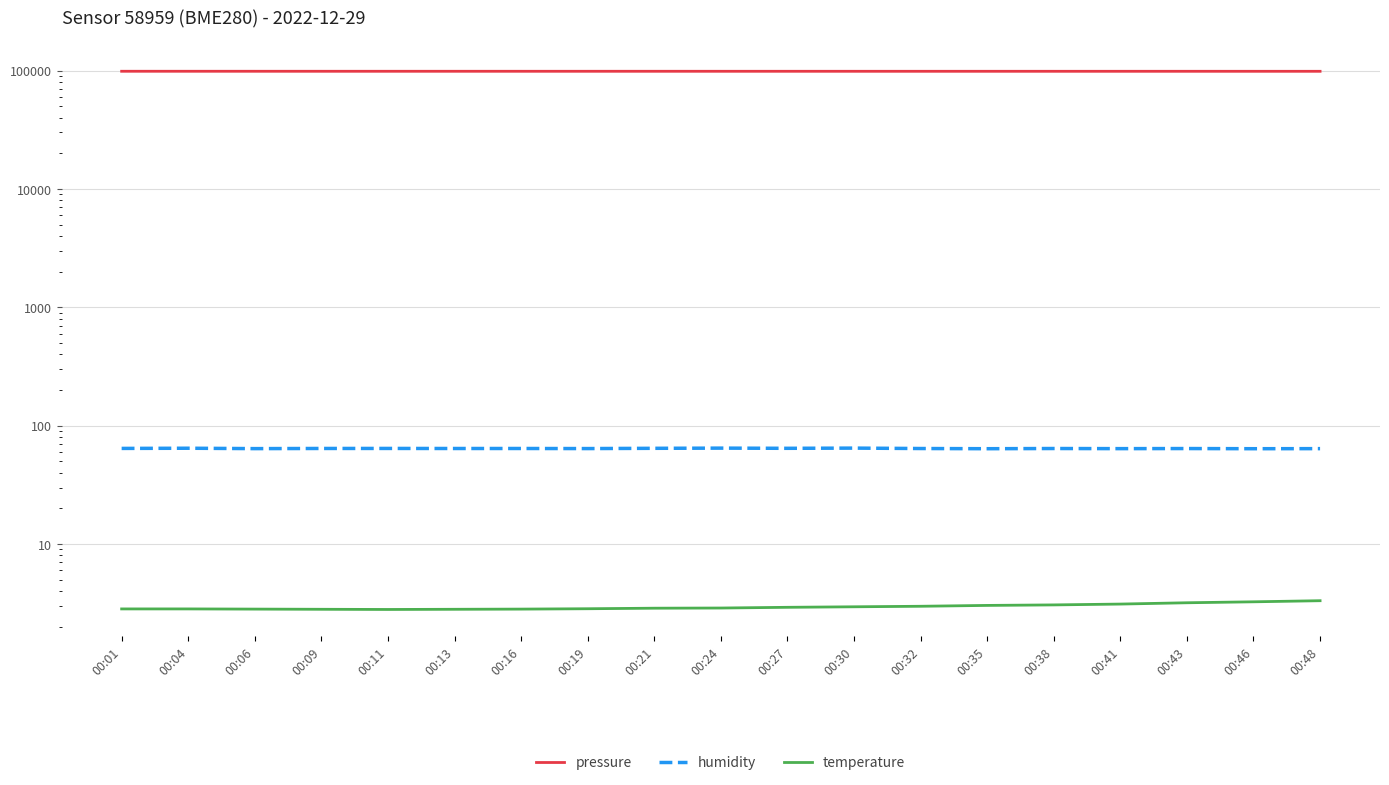

True or false: temperature and pressure cross at least once.

False